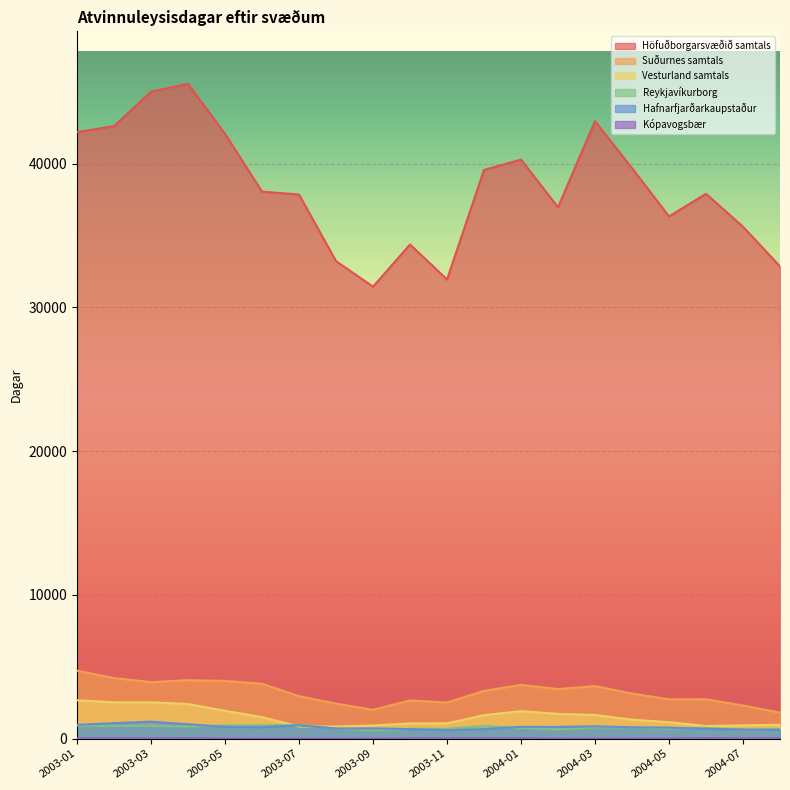

Reading left to right, list all the values displayed in this chart.

Höfuðborgarsvæðið samtals: 42189	42604	44997	45551	42068	38052	37846	33217	31439	34373	31938	39560	40276	36965	42953	39684	36325	37899	35609	32847
Suðurnes samtals: 4729	4212	3931	4068	4014	3823	2954	2439	2006	2661	2513	3322	3739	3450	3657	3138	2735	2740	2304	1816
Vesturland samtals: 2672	2528	2527	2409	1940	1495	846	843	916	1060	1067	1636	1915	1721	1648	1318	1147	876	923	965
Reykjavíkurborg: 908	884	887	831	925	928	959	708	566	684	684	882	739	632	777	768	689	758	622	671
Hafnarfjarðarkaupstaður: 956	1076	1181	1003	816	797	921	704	718	659	592	663	821	816	858	790	768	683	631	608
Kópavogsbær: 22	20	21	30	4	0	0	0	0	16	20	23	22	6	0	5	10	35	22	24